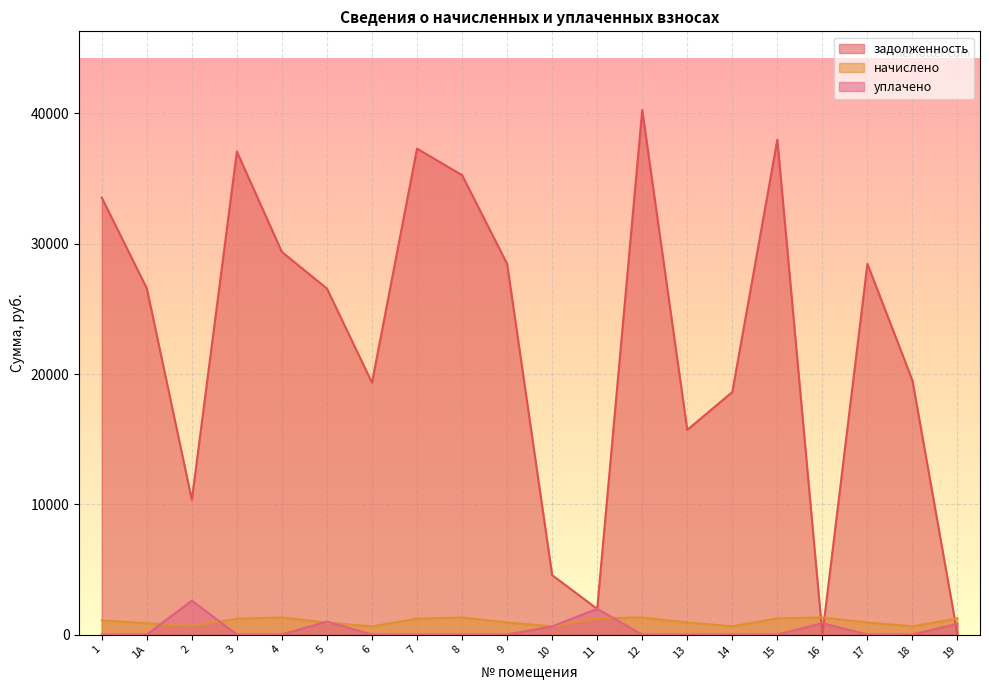

The value of задолженность at 19 is 22789.3. True or false?

False